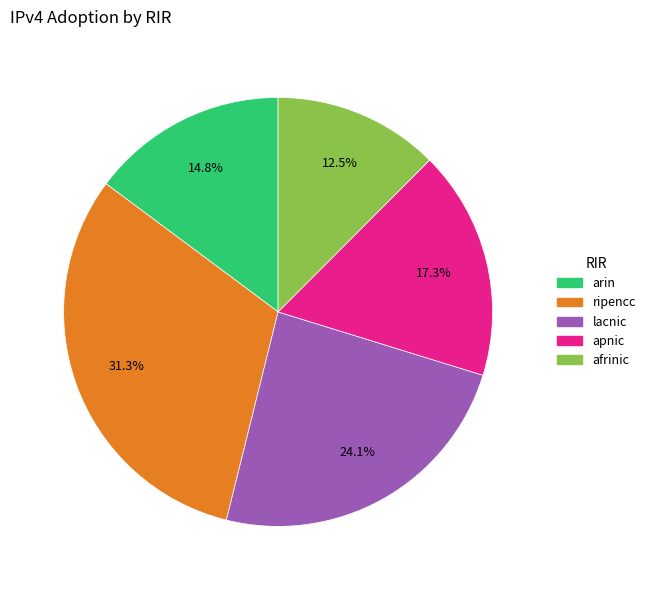

To the nearest percent, what percentage of the pie is arin?

15%